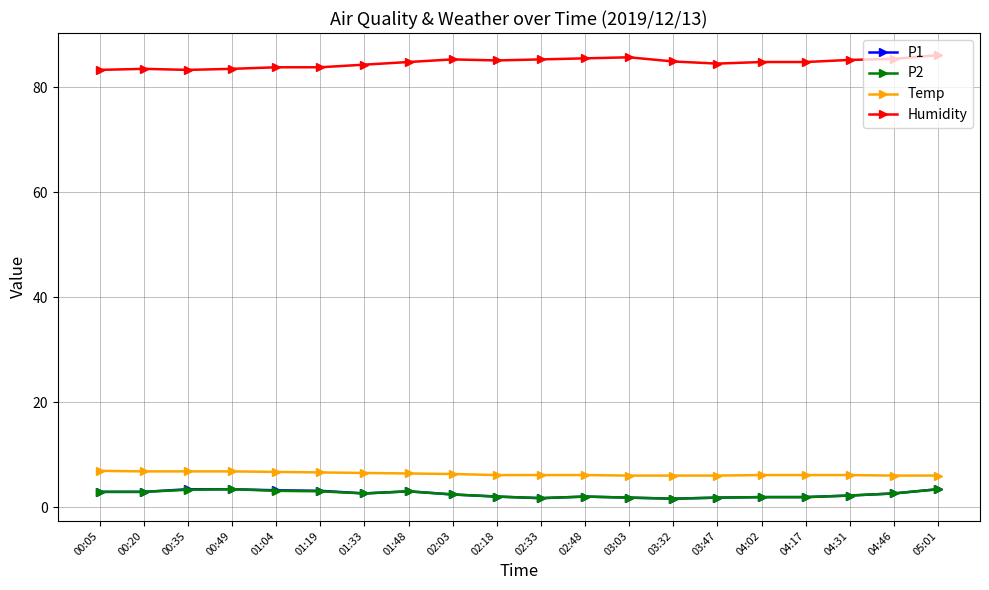

The value of P2 at 00:05 is 2.9. True or false?

True